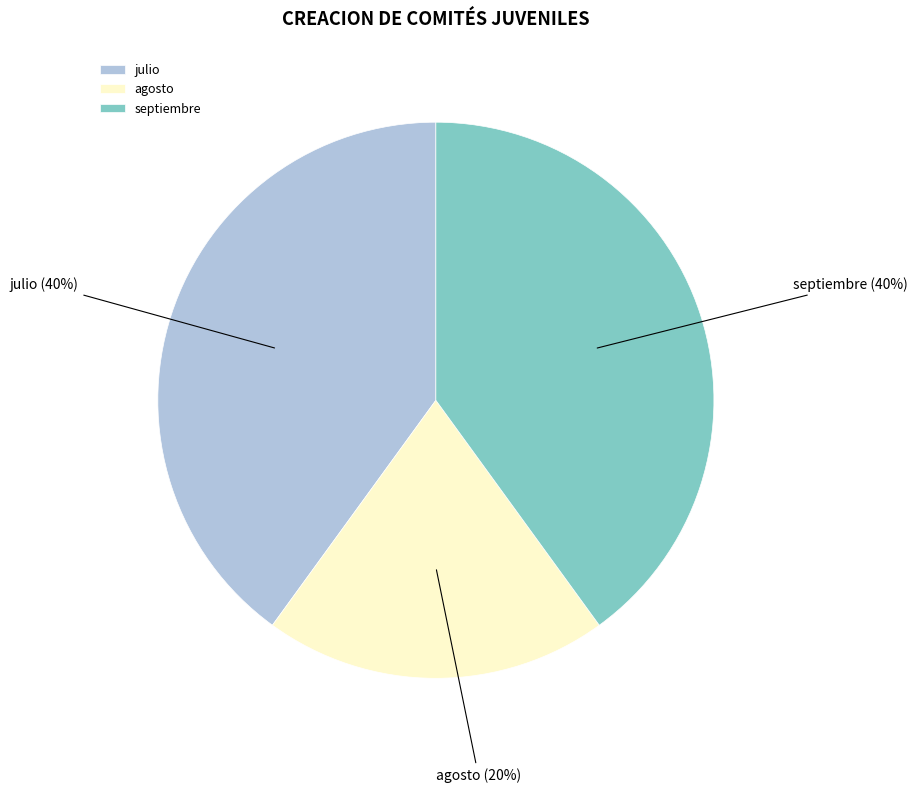

What is the ratio of the value at septiembre to the value at julio?

1.0